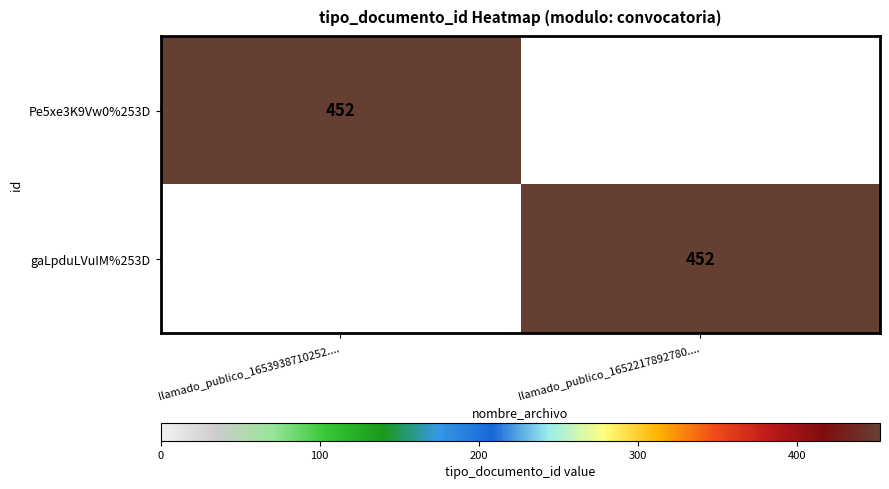

The Pe5xe3K9Vw0%253D series shows 661 at llamado_publico_1653938710252..... True or false?

False